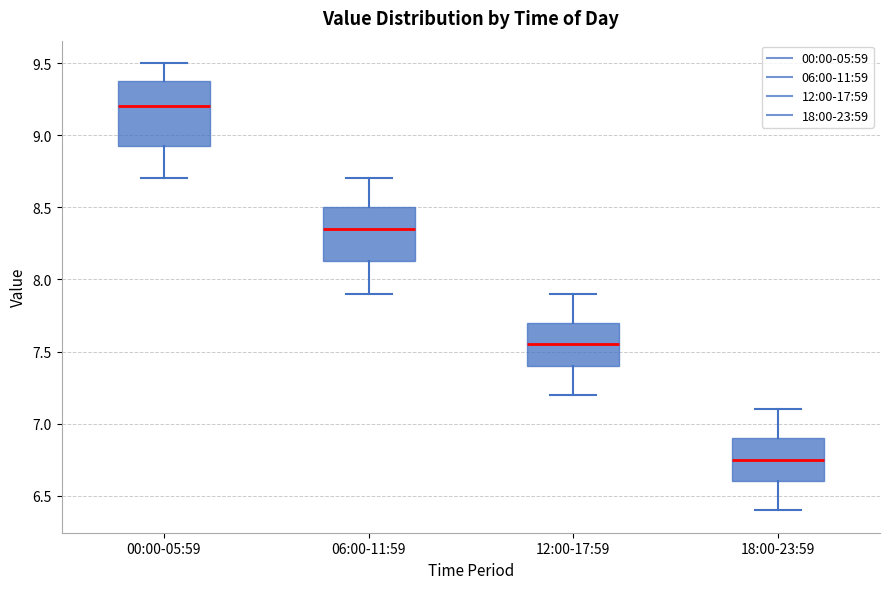

Reading left to right, read every box against the y-axis: the position of its median line, the range the box covers, and the ends of its whiskers. The values are not printed on the chart, so give them approximately, as read against the axis.

00:00-05:59: median 9.20, box 8.95 to 9.40, whiskers 8.70 to 9.50
06:00-11:59: median 8.35, box 8.15 to 8.50, whiskers 7.90 to 8.70
12:00-17:59: median 7.55, box 7.40 to 7.70, whiskers 7.20 to 7.90
18:00-23:59: median 6.75, box 6.60 to 6.90, whiskers 6.40 to 7.10